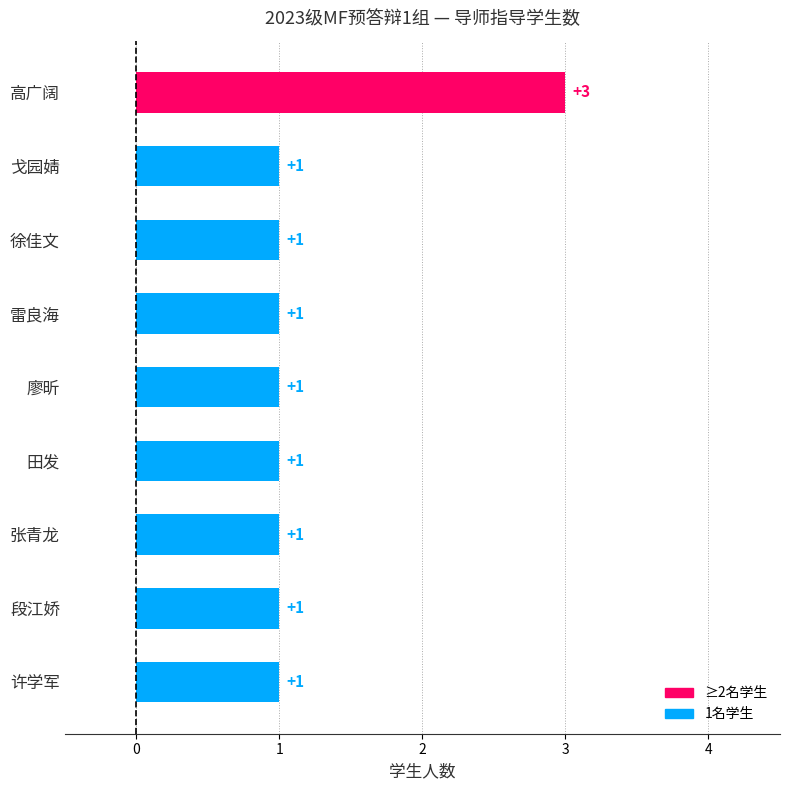

Approximately how many times larger is the value at 戈园婧 compared to 张青龙?

1.0